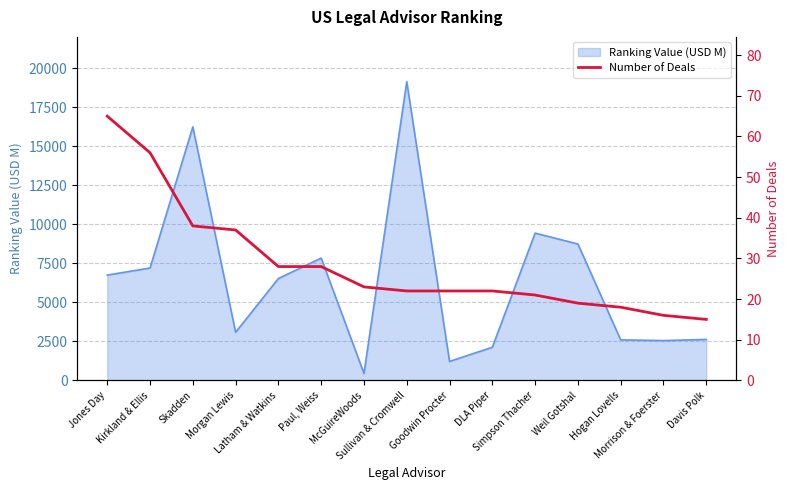

How many values are below 22?

5